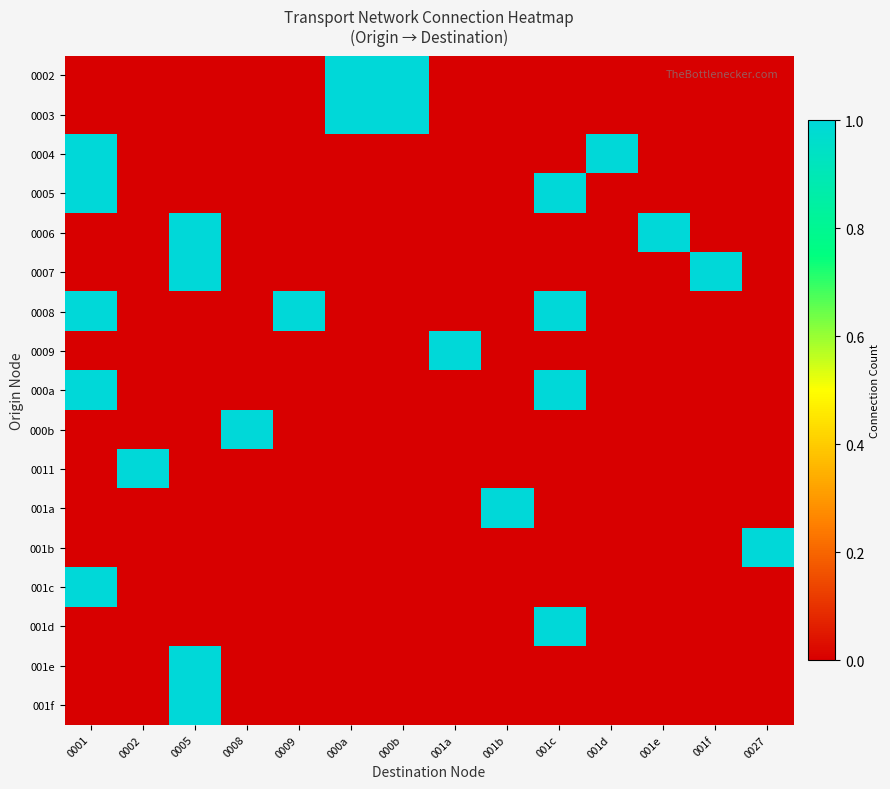

Reading right to left, list all the values displayed in this chart.

0002: 0027=0	001f=0	001e=0	001d=0	001c=0	001b=0	001a=0	000b=1	000a=1	0009=0	0008=0	0005=0	0002=0	0001=0
0003: 0027=0	001f=0	001e=0	001d=0	001c=0	001b=0	001a=0	000b=1	000a=1	0009=0	0008=0	0005=0	0002=0	0001=0
0004: 0027=0	001f=0	001e=0	001d=1	001c=0	001b=0	001a=0	000b=0	000a=0	0009=0	0008=0	0005=0	0002=0	0001=1
0005: 0027=0	001f=0	001e=0	001d=0	001c=1	001b=0	001a=0	000b=0	000a=0	0009=0	0008=0	0005=0	0002=0	0001=1
0006: 0027=0	001f=0	001e=1	001d=0	001c=0	001b=0	001a=0	000b=0	000a=0	0009=0	0008=0	0005=1	0002=0	0001=0
0007: 0027=0	001f=1	001e=0	001d=0	001c=0	001b=0	001a=0	000b=0	000a=0	0009=0	0008=0	0005=1	0002=0	0001=0
0008: 0027=0	001f=0	001e=0	001d=0	001c=1	001b=0	001a=0	000b=0	000a=0	0009=1	0008=0	0005=0	0002=0	0001=1
0009: 0027=0	001f=0	001e=0	001d=0	001c=0	001b=0	001a=1	000b=0	000a=0	0009=0	0008=0	0005=0	0002=0	0001=0
000a: 0027=0	001f=0	001e=0	001d=0	001c=1	001b=0	001a=0	000b=0	000a=0	0009=0	0008=0	0005=0	0002=0	0001=1
000b: 0027=0	001f=0	001e=0	001d=0	001c=0	001b=0	001a=0	000b=0	000a=0	0009=0	0008=1	0005=0	0002=0	0001=0
0011: 0027=0	001f=0	001e=0	001d=0	001c=0	001b=0	001a=0	000b=0	000a=0	0009=0	0008=0	0005=0	0002=1	0001=0
001a: 0027=0	001f=0	001e=0	001d=0	001c=0	001b=1	001a=0	000b=0	000a=0	0009=0	0008=0	0005=0	0002=0	0001=0
001b: 0027=1	001f=0	001e=0	001d=0	001c=0	001b=0	001a=0	000b=0	000a=0	0009=0	0008=0	0005=0	0002=0	0001=0
001c: 0027=0	001f=0	001e=0	001d=0	001c=0	001b=0	001a=0	000b=0	000a=0	0009=0	0008=0	0005=0	0002=0	0001=1
001d: 0027=0	001f=0	001e=0	001d=0	001c=1	001b=0	001a=0	000b=0	000a=0	0009=0	0008=0	0005=0	0002=0	0001=0
001e: 0027=0	001f=0	001e=0	001d=0	001c=0	001b=0	001a=0	000b=0	000a=0	0009=0	0008=0	0005=1	0002=0	0001=0
001f: 0027=0	001f=0	001e=0	001d=0	001c=0	001b=0	001a=0	000b=0	000a=0	0009=0	0008=0	0005=1	0002=0	0001=0